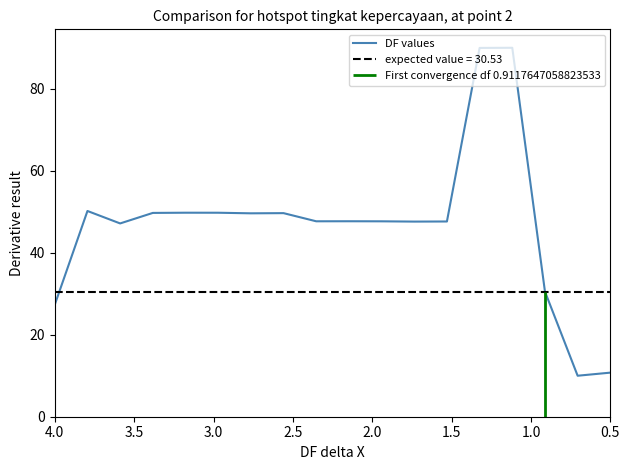

How many values are below 47?

4